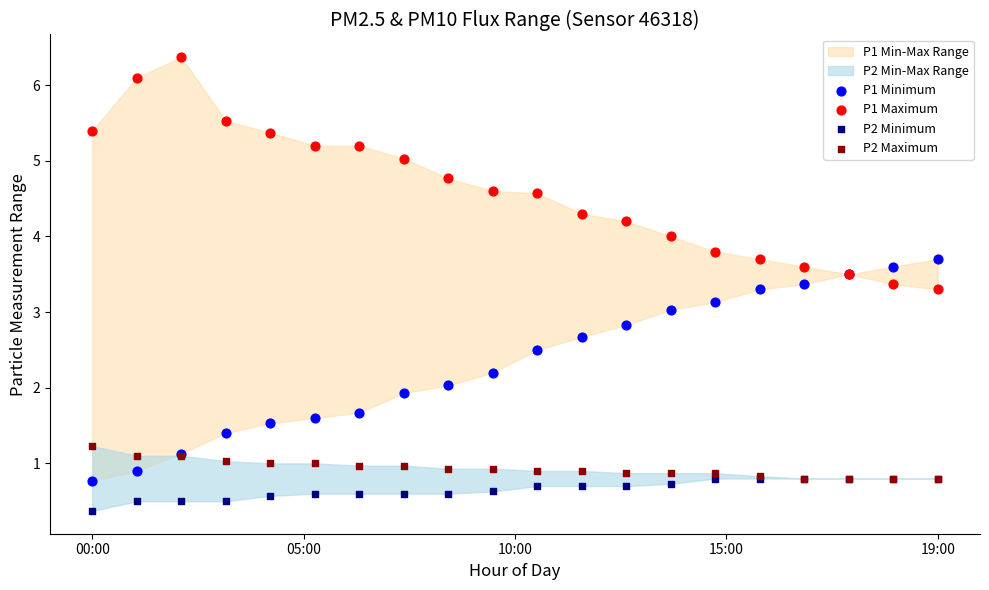

Which series reaches the minimum Y coordinate?

P2 Minimum